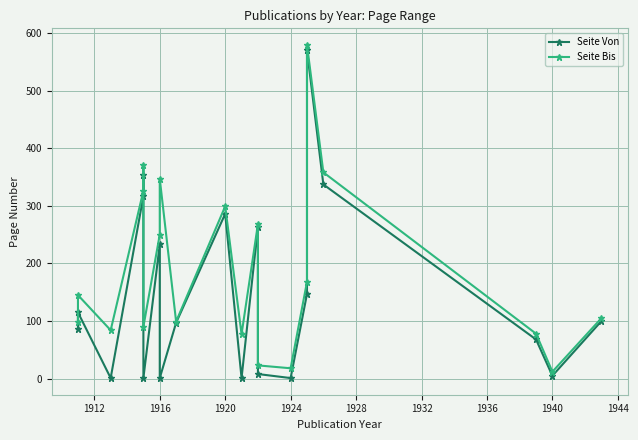

What is the difference between the highest and lowest values at 1940?

7